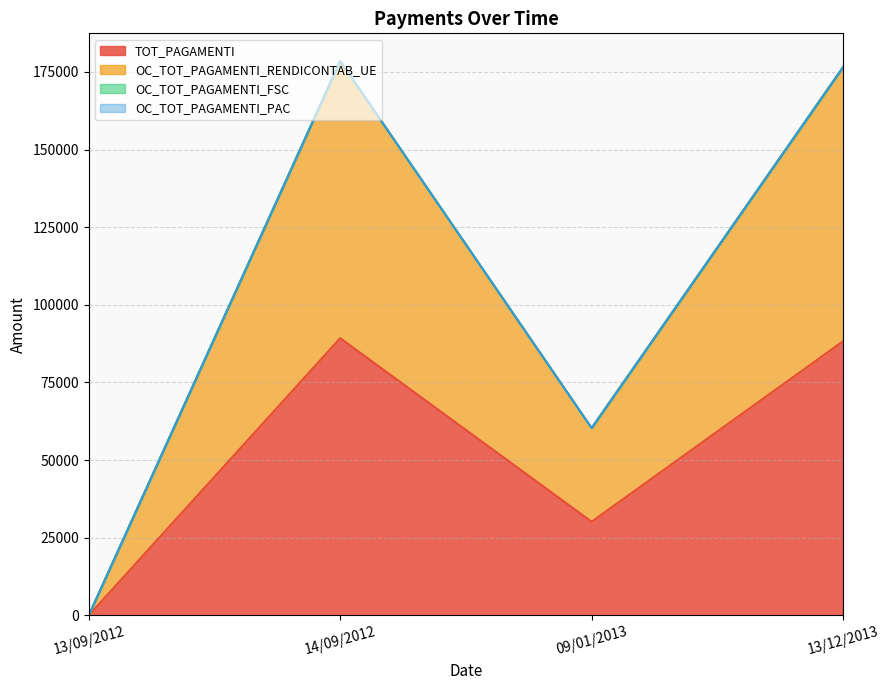

Which category has the highest value in the OC_TOT_PAGAMENTI_RENDICONTAB_UE series?

14/09/2012